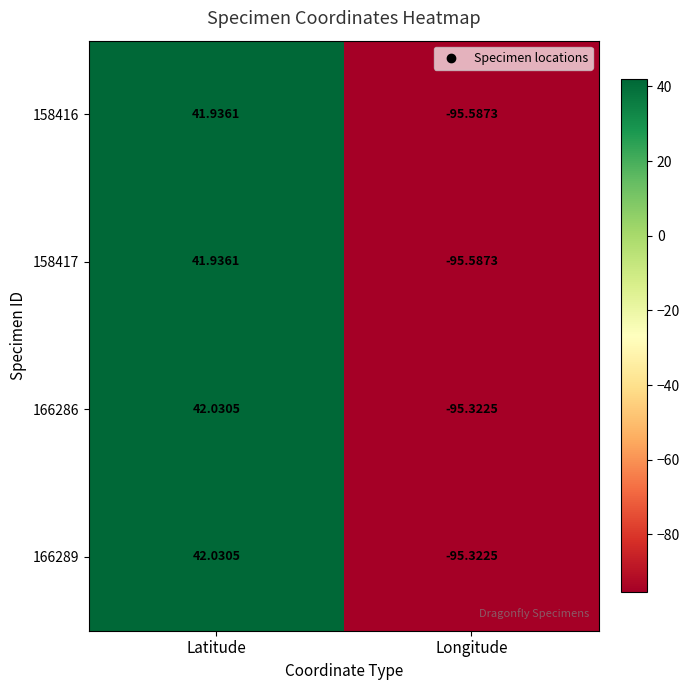

Which label corresponds to the largest value in the chart?

Latitude